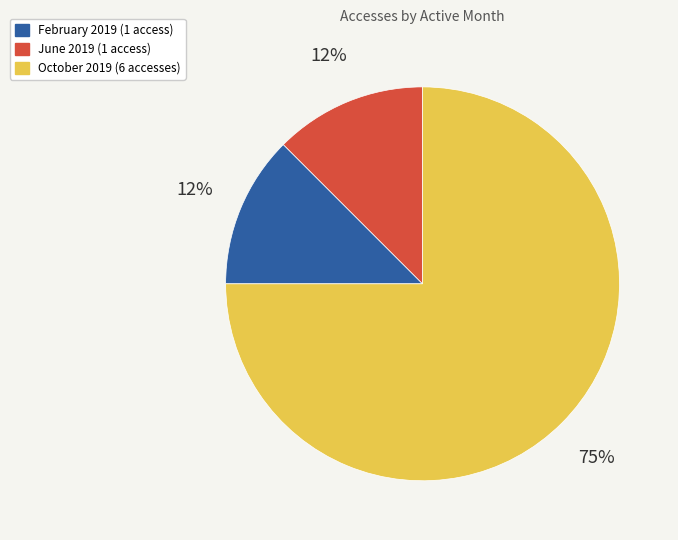

To the nearest percent, what is the average slice percentage?

33%